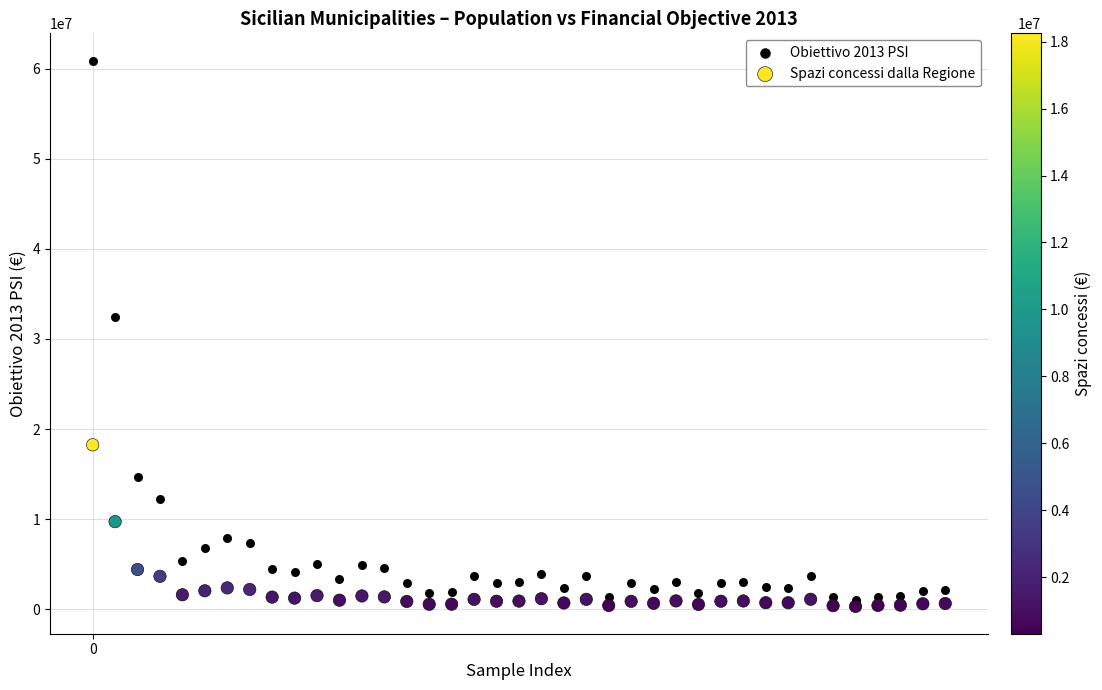

Which series has the largest Y range (max minus min)?

Obiettivo 2013 PSI